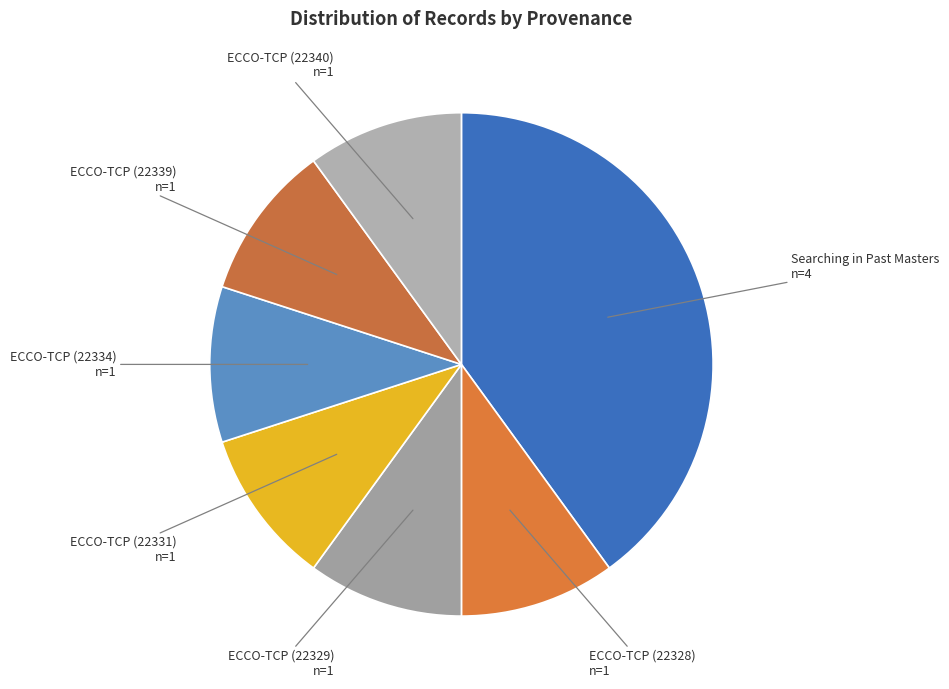

The ECCO-TCP (22340) n=1 slice represents 1% of the pie. True or false?

False